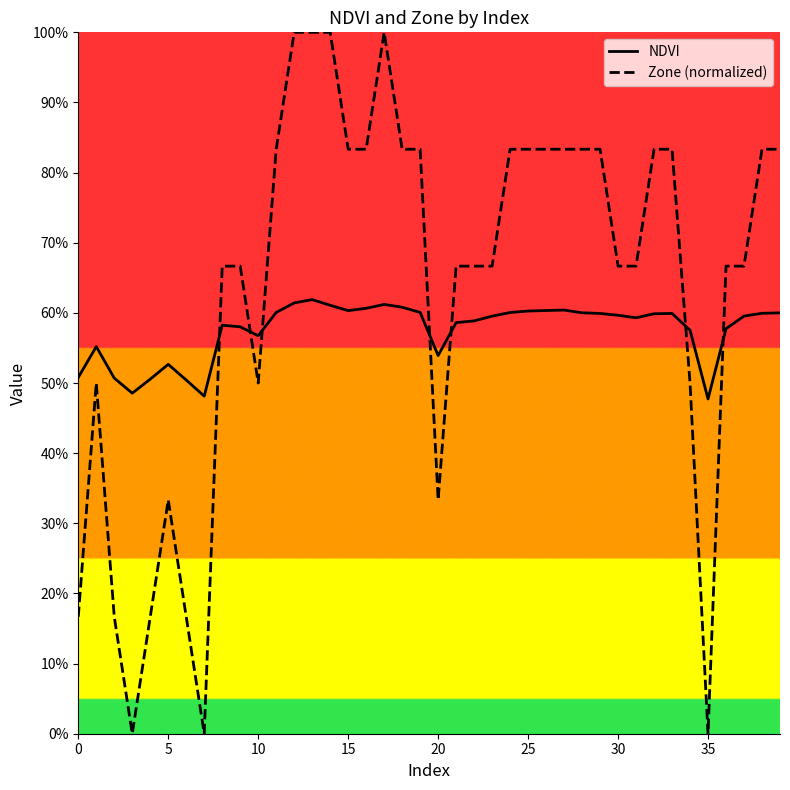

Does the chart display data point markers on the line(s)?

No